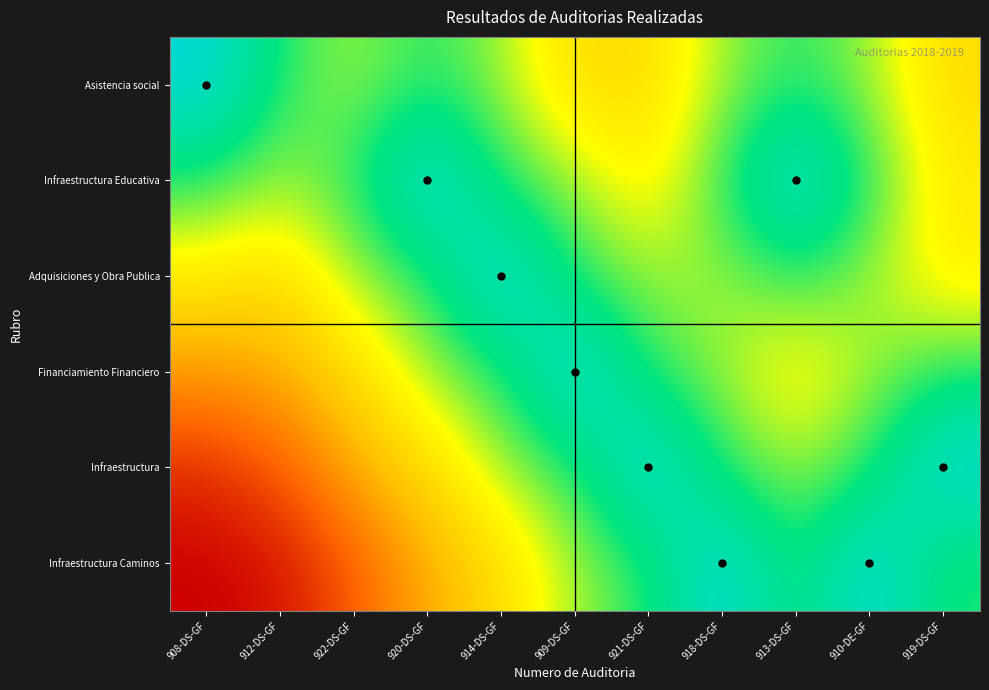

What is the total value across all series at 920-DS-GF?

4.1